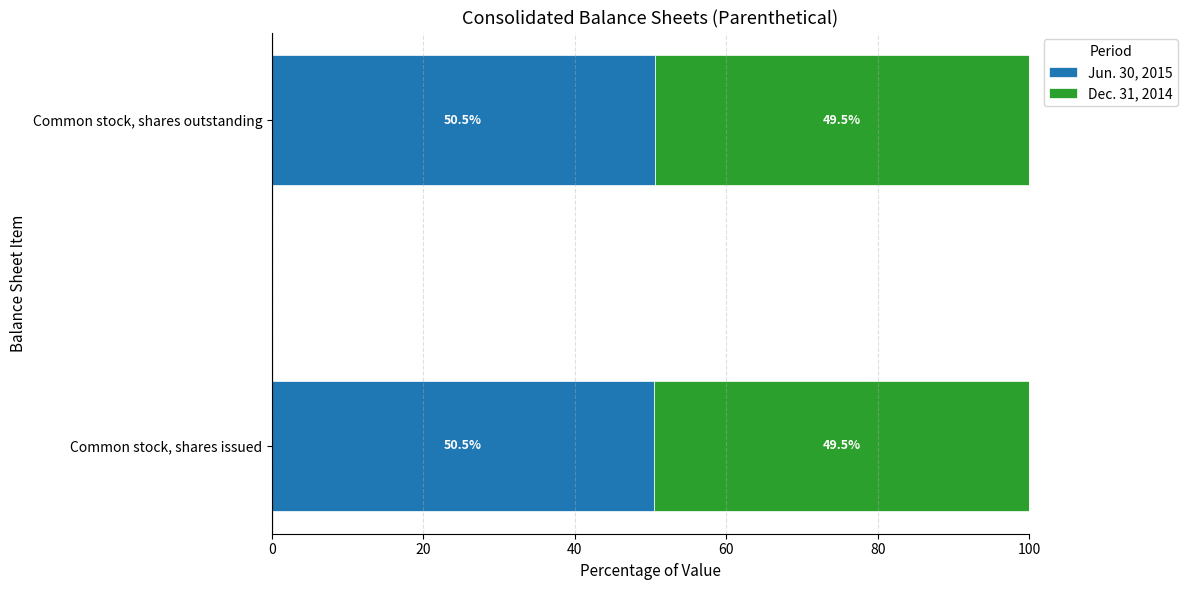

The Jun. 30, 2015 series shows 50.5 at Common stock, shares issued. True or false?

True